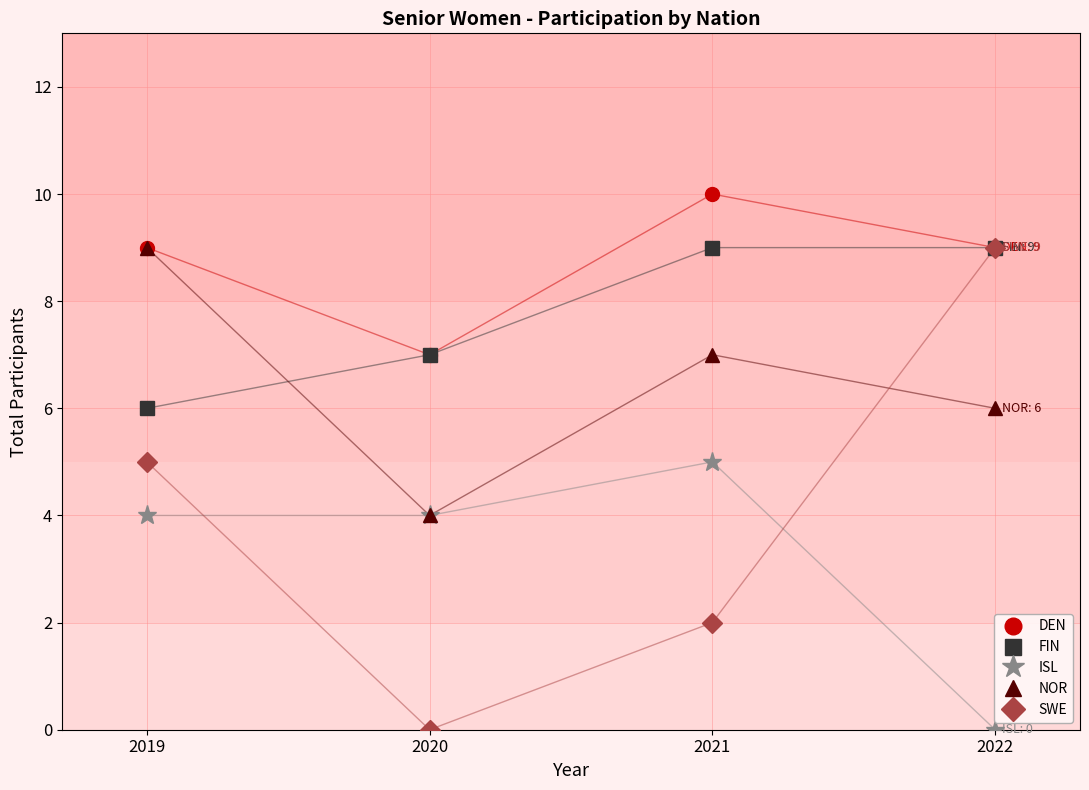

Between which two adjacent categories do NOR and SWE first intersect?

2021 and 2022